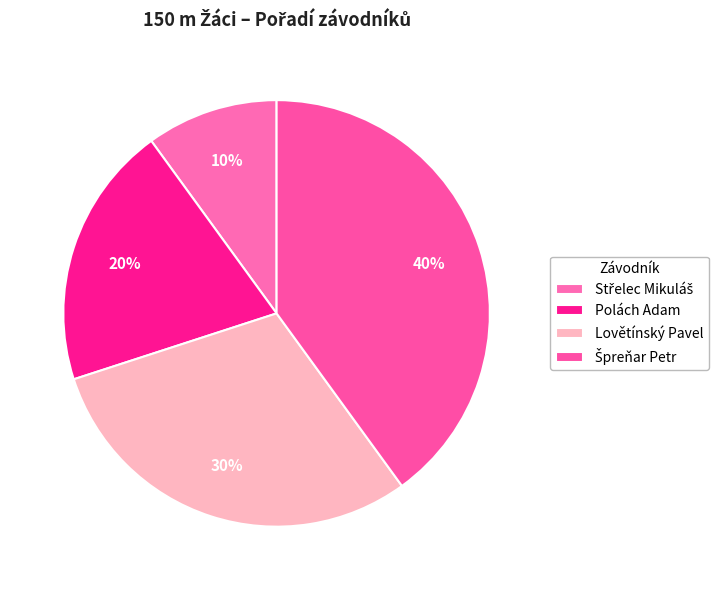

What is the change in value from Střelec Mikuláš to Špreňar Petr?

+3